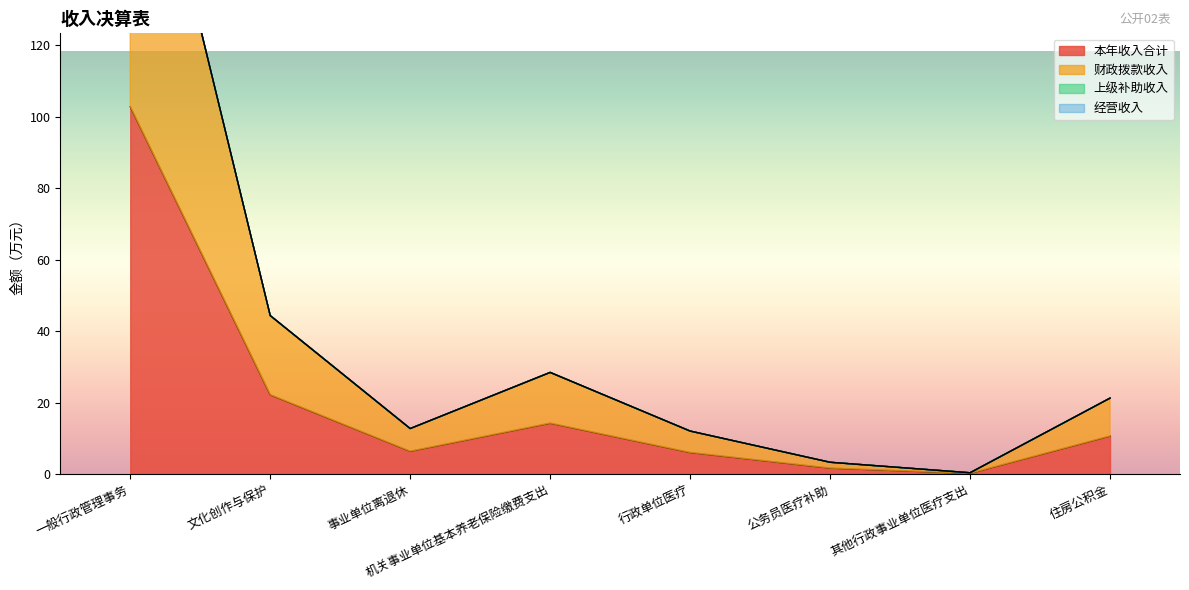

What position from the left is 公务员医疗补助?

6